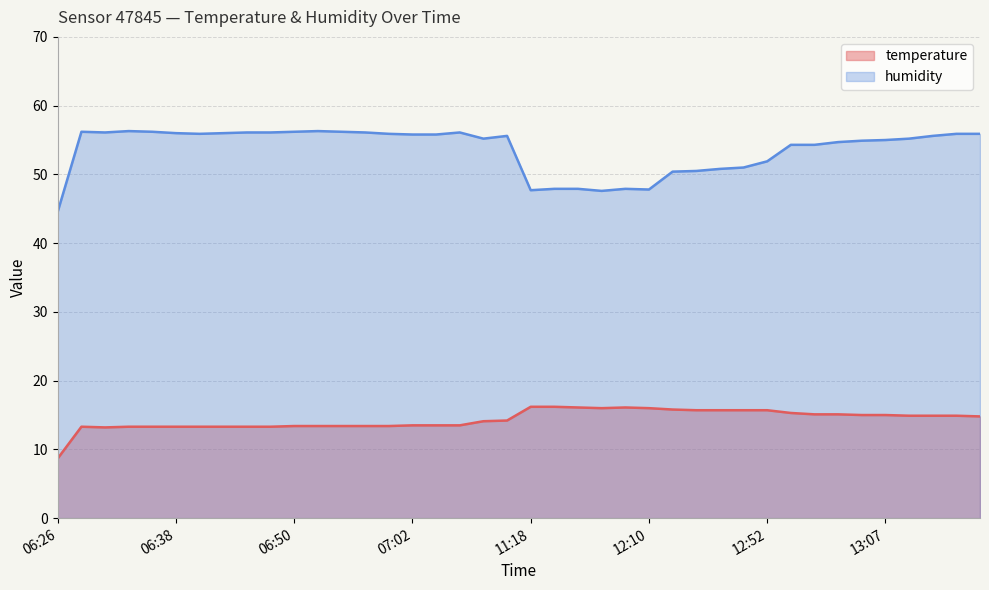

What is the label of the 30th point from the left?

12:20